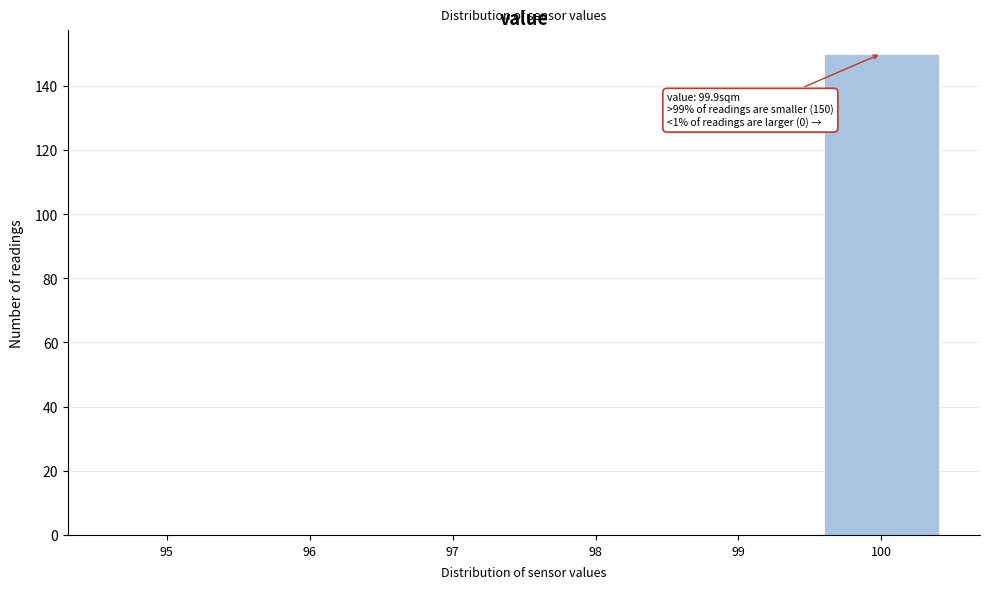

Over which range of the x-axis is the bar tallest?

99.5 to 100.5